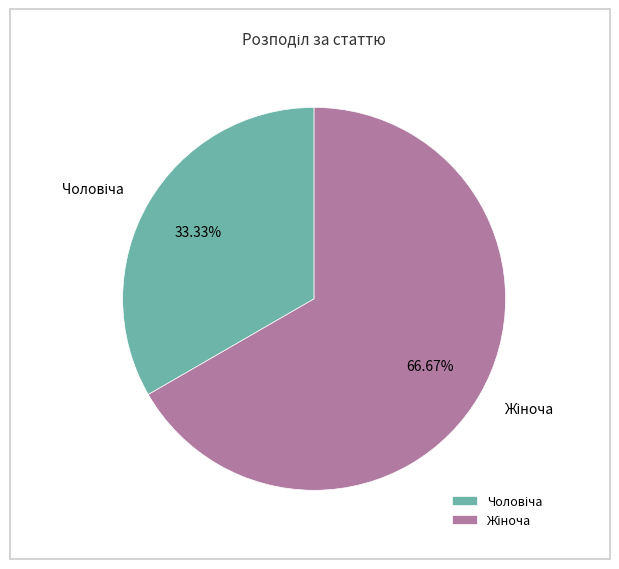

Is there a majority slice in this chart?

Yes